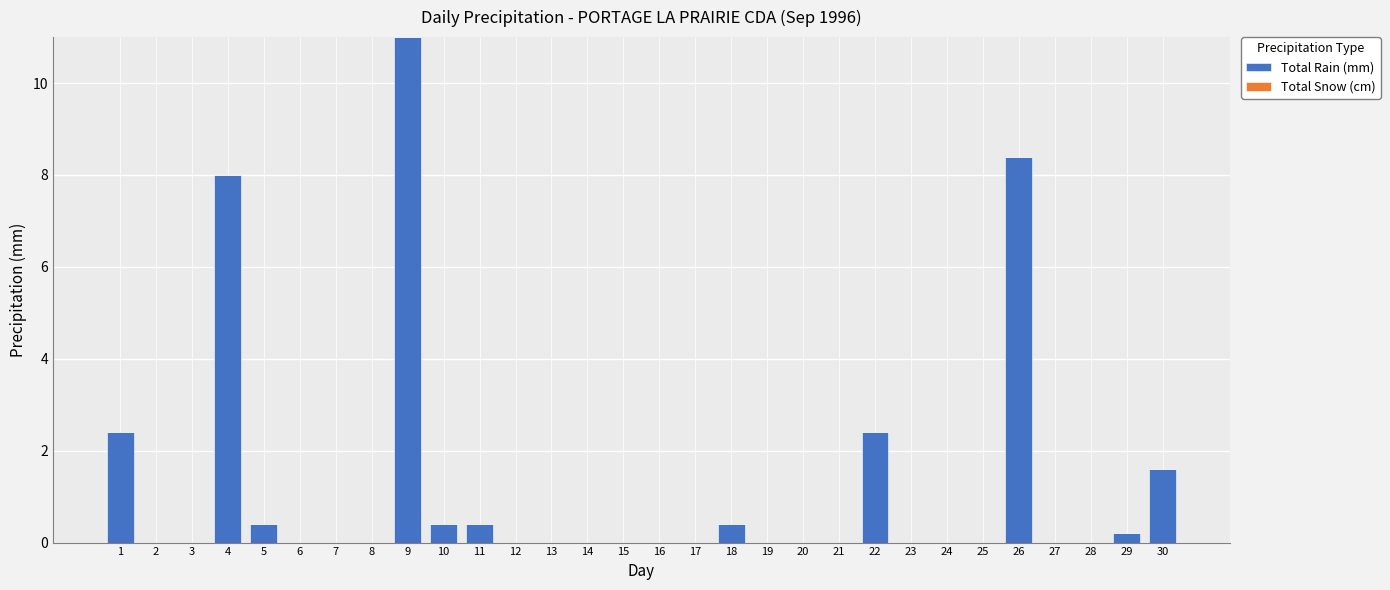

What is the maximum value shown in the chart?

11.0